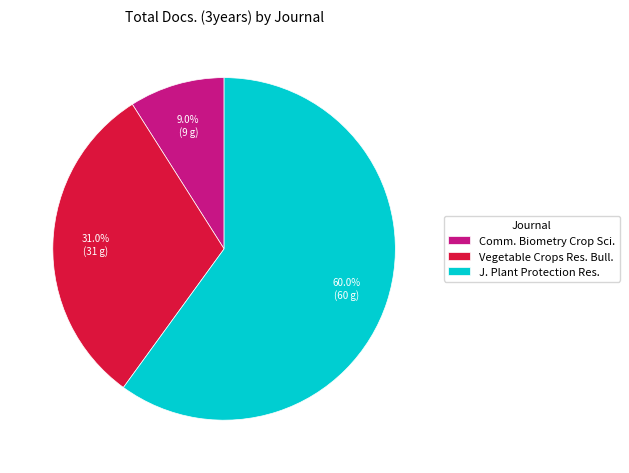

How much of the chart is everything except Vegetable Crops Res. Bull.?

69.0%